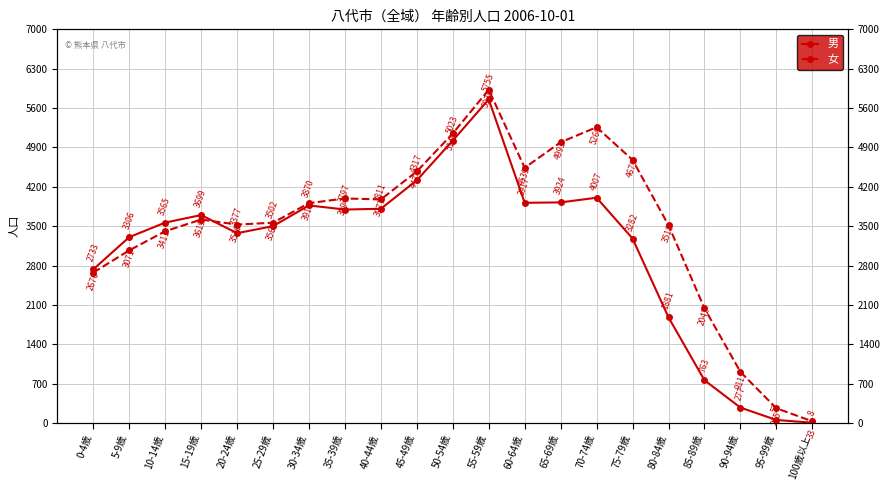

Where do 男 and 女 first cross each other?

15-19歳 and 20-24歳